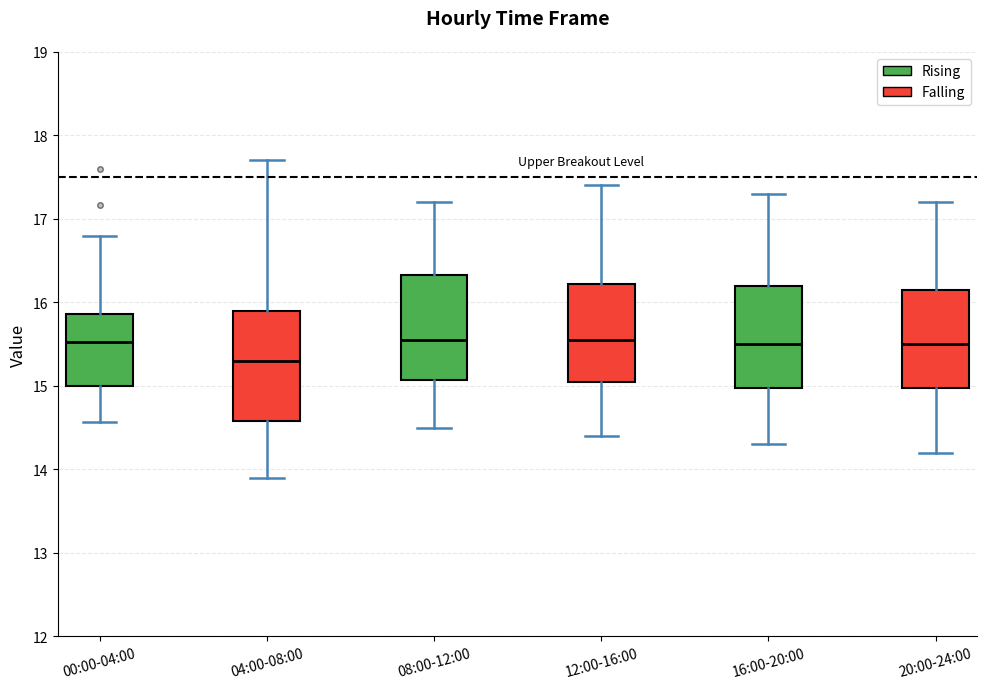

Reading left to right, transcribe this box plot: for each box, give where its median line is, the range the box spans, and where its two whiskers end, as read against the y-axis. The values are not printed on the chart, so give them approximately, as read against the axis.

00:00-04:00: median 15.5, box 15.0 to 15.9, whiskers 14.6 to 16.8
04:00-08:00: median 15.3, box 14.6 to 15.9, whiskers 13.9 to 17.7
08:00-12:00: median 15.6, box 15.1 to 16.3, whiskers 14.5 to 17.2
12:00-16:00: median 15.6, box 15.1 to 16.2, whiskers 14.4 to 17.4
16:00-20:00: median 15.5, box 15.0 to 16.2, whiskers 14.3 to 17.3
20:00-24:00: median 15.5, box 15.0 to 16.2, whiskers 14.2 to 17.2